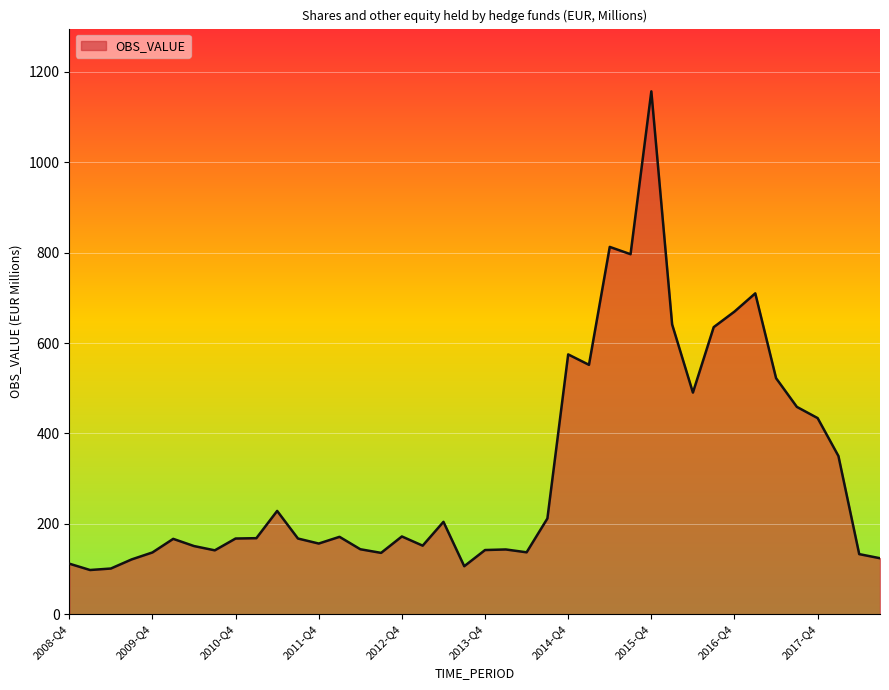

What is the greatest value displayed?

1156.9